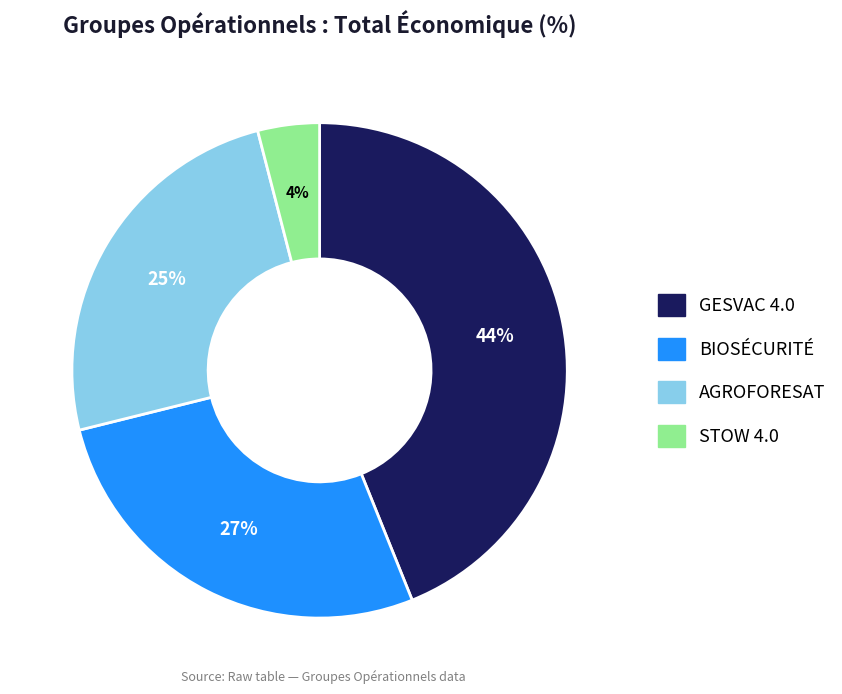

To the nearest percent, what portion does BIOSÉCURITÉ represent?

27%